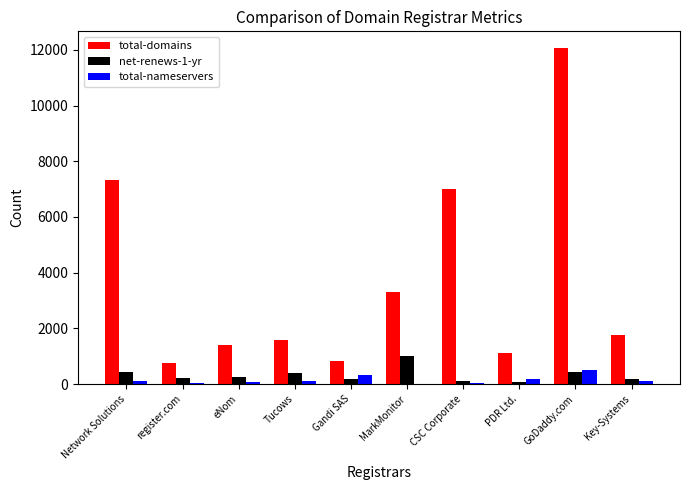

Is the value of net-renews-1-yr at CSC Corporate greater than the value of total-domains at MarkMonitor?

No